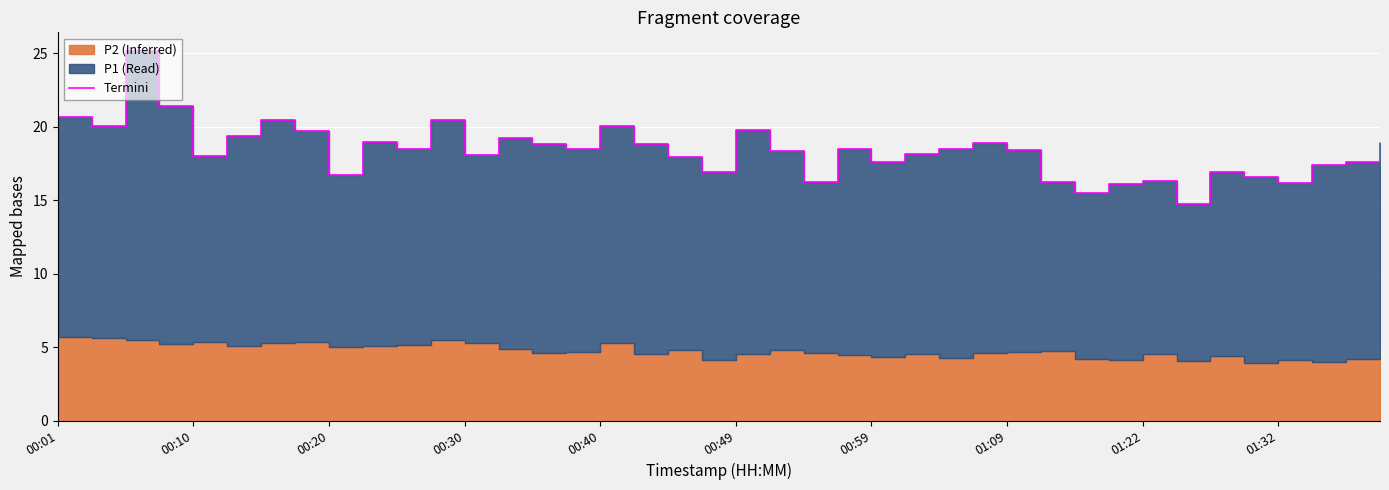

Read the value at 01:32.

16.2